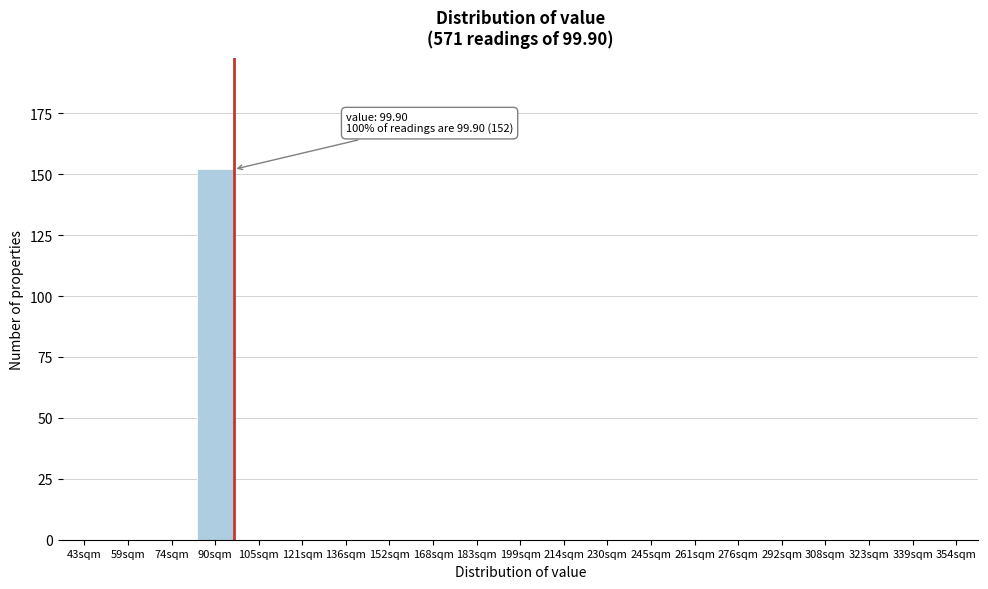

Reading right to left, transcribe all the data shown in this chart.

354sqm=0	339sqm=0	323sqm=0	308sqm=0	292sqm=0	276sqm=0	261sqm=0	245sqm=0	230sqm=0	214sqm=0	199sqm=0	183sqm=0	168sqm=0	152sqm=0	136sqm=0	121sqm=0	105sqm=0	90sqm=152	74sqm=0	59sqm=0	43sqm=0